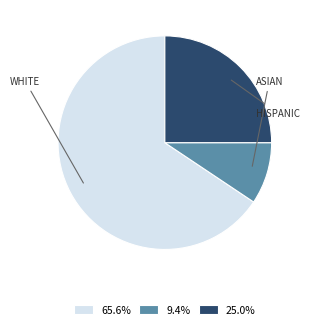

Does 65.6% represent more than half of the total?

Yes